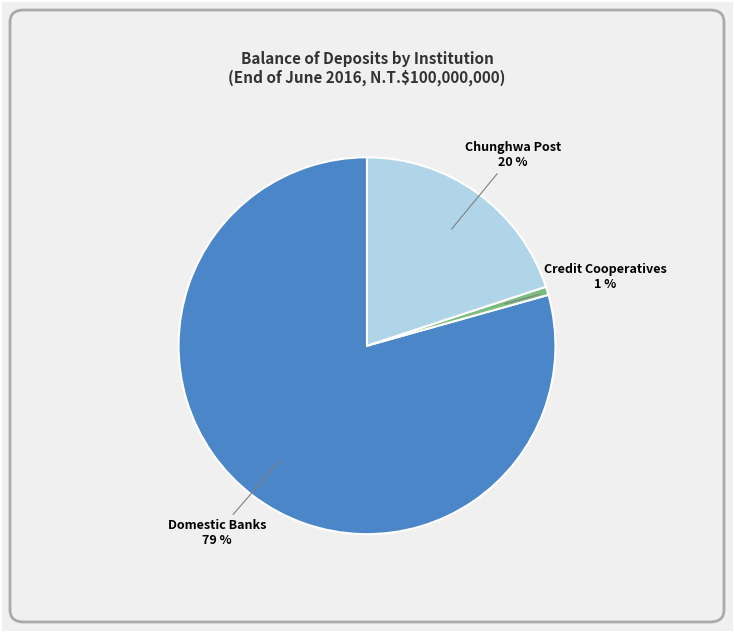

Does any single category account for the majority?

Yes